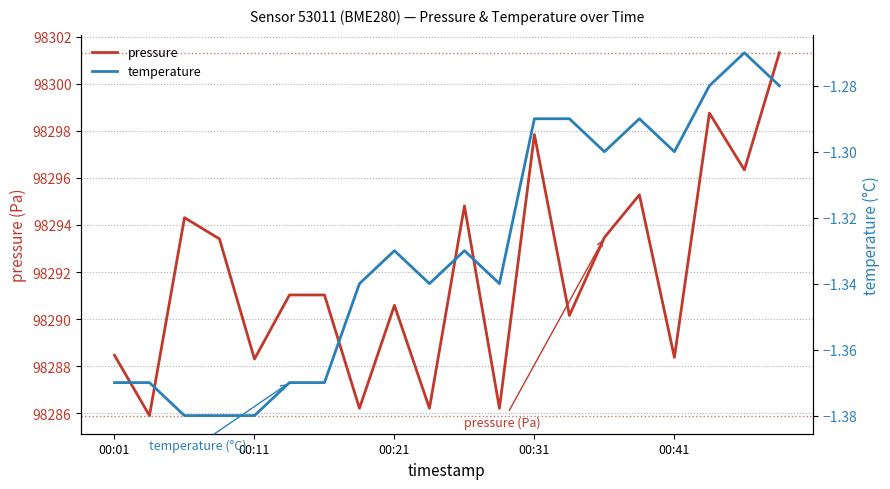

Does the chart display data point markers on the line(s)?

No